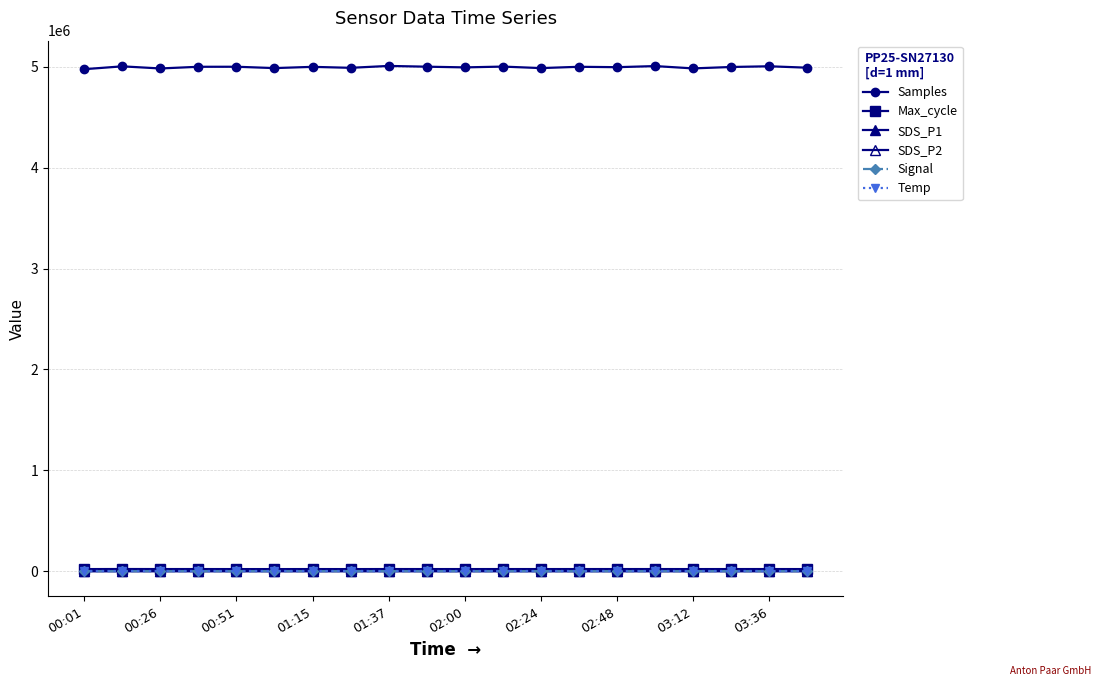

Which series has the largest total across all categories?

Samples